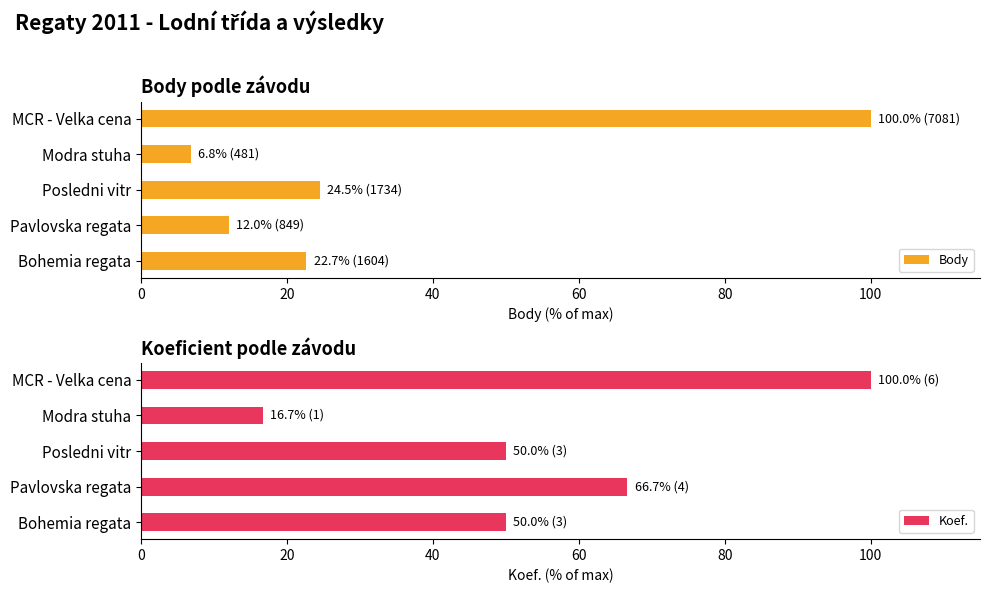

The Koef. series shows 50.0 at Bohemia regata. True or false?

True